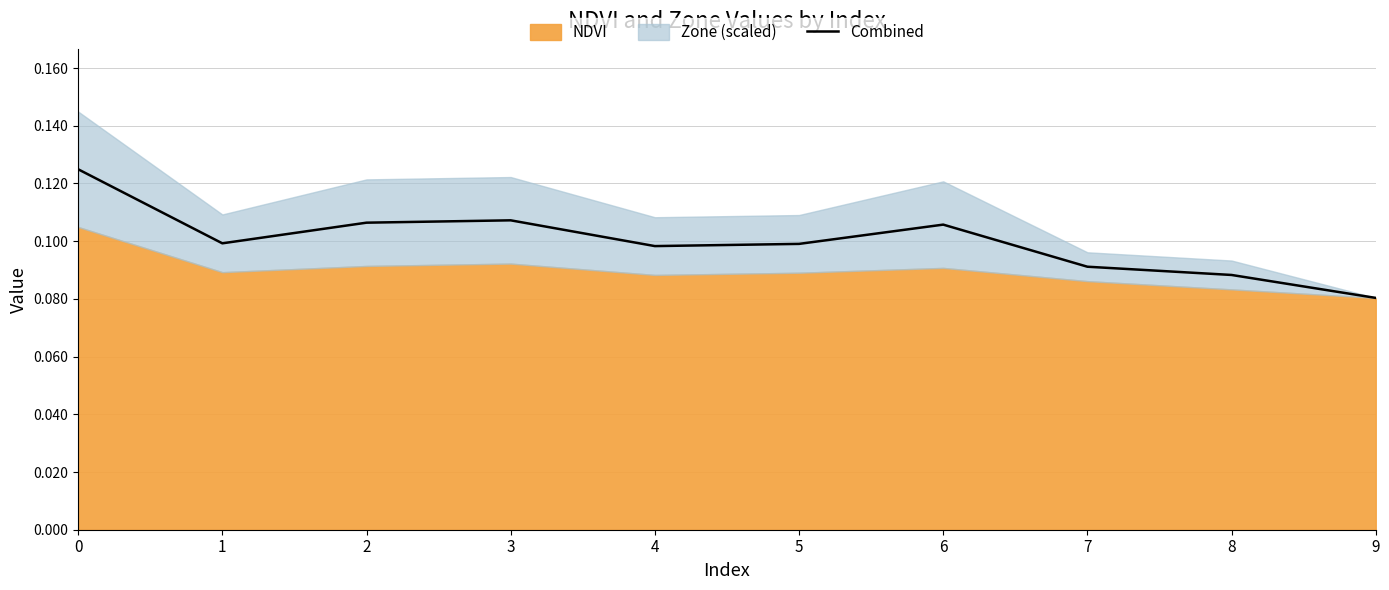

What is the average value?

0.1